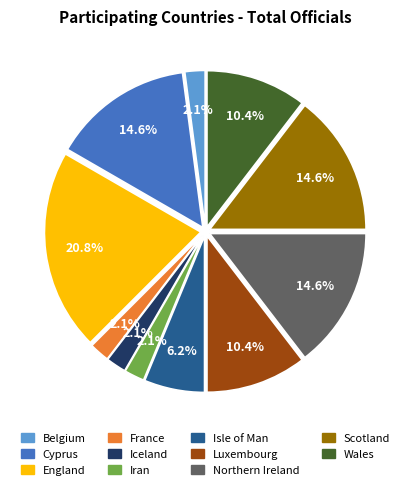

True or false: Cyprus accounts for 15% of the total.

True